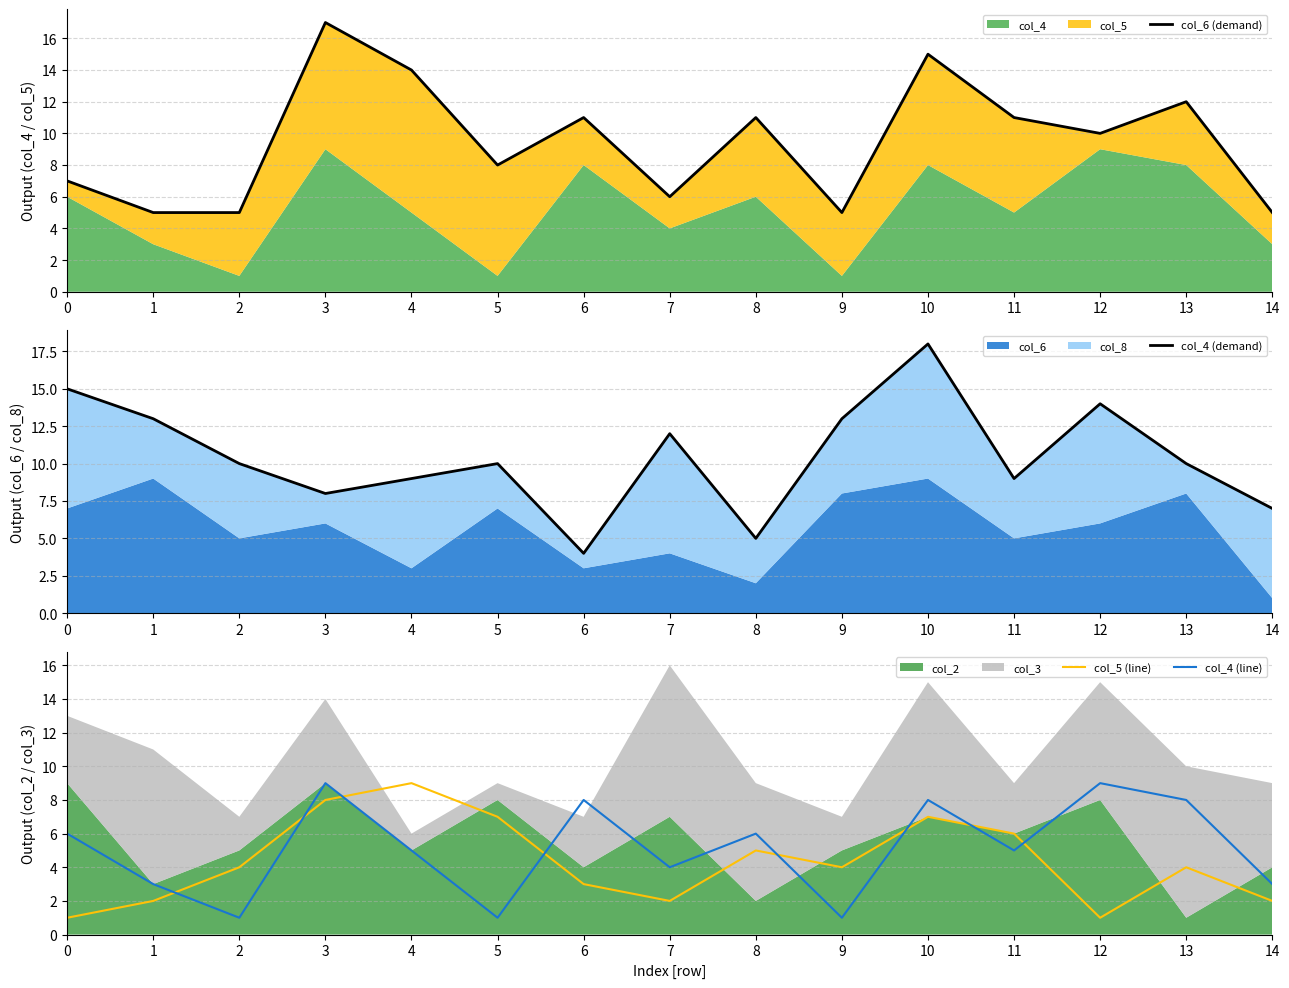

Reading left to right, list all the values displayed in this chart.

col_6 (demand): 7	5	5	17	14	8	11	6	11	5	15	11	10	12	5
col_4 (demand): 15	13	10	8	9	10	4	12	5	13	18	9	14	10	7
col_5 (line): 1	2	4	8	9	7	3	2	5	4	7	6	1	4	2
col_4 (line): 6	3	1	9	5	1	8	4	6	1	8	5	9	8	3